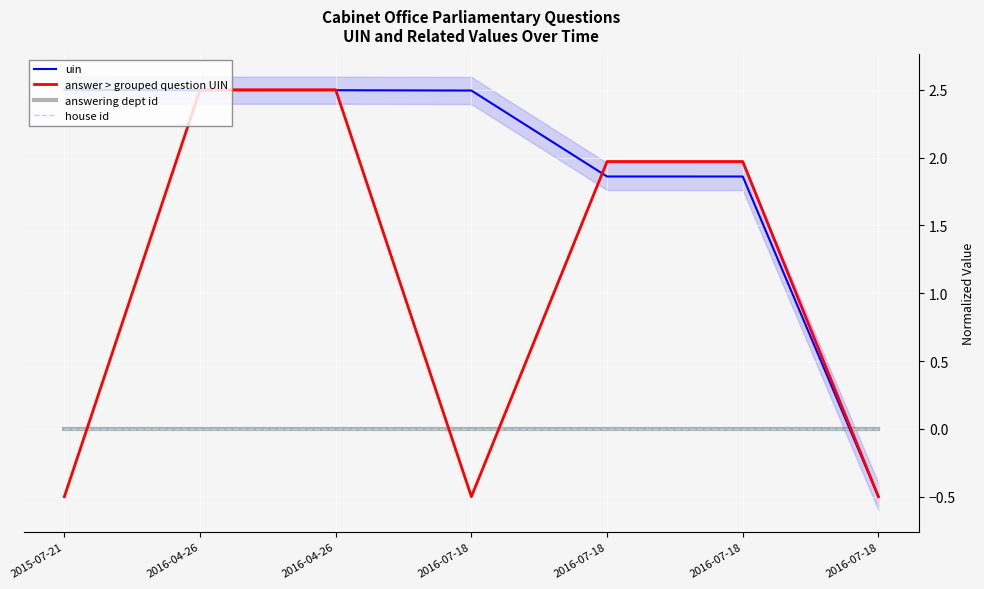

How many intersections are there between answer > grouped question UIN and answering dept id?

4